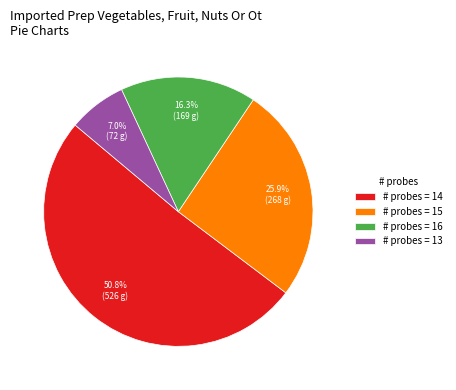

Which category has the biggest portion of the pie?

# probes = 14